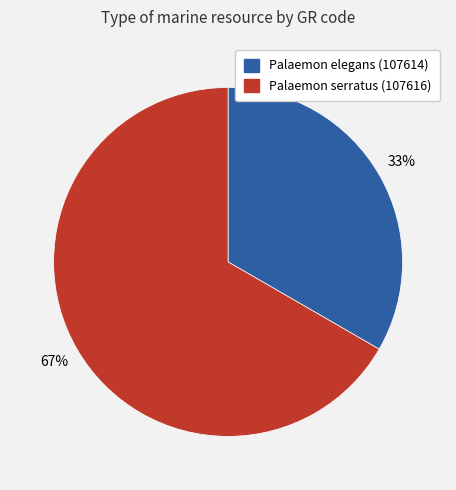

To the nearest percent, what is the average slice percentage?

50%